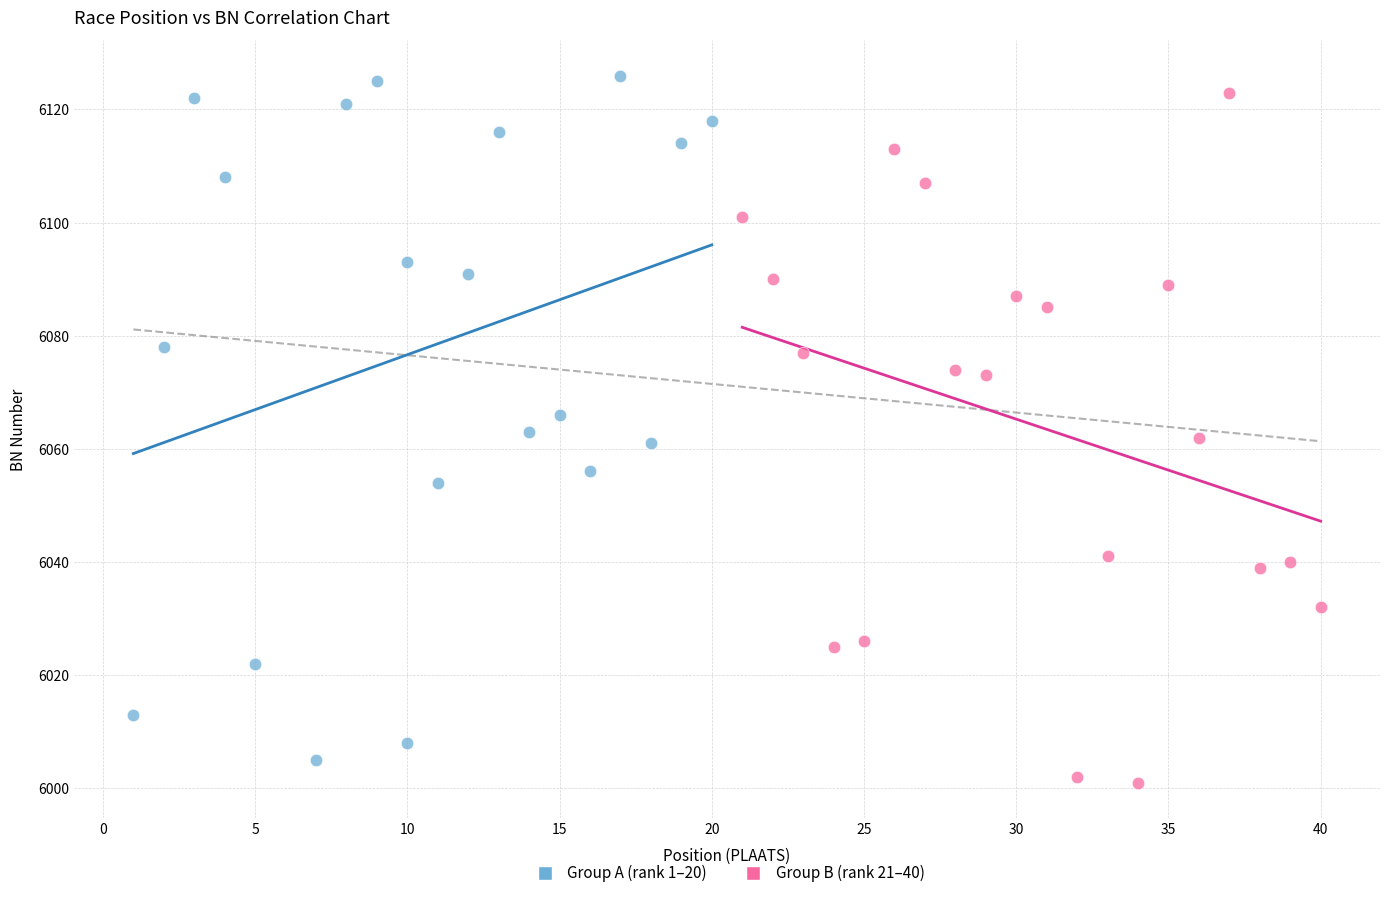

What are all the series names shown in the legend?

Group A (rank 1–20), Group B (rank 21–40)